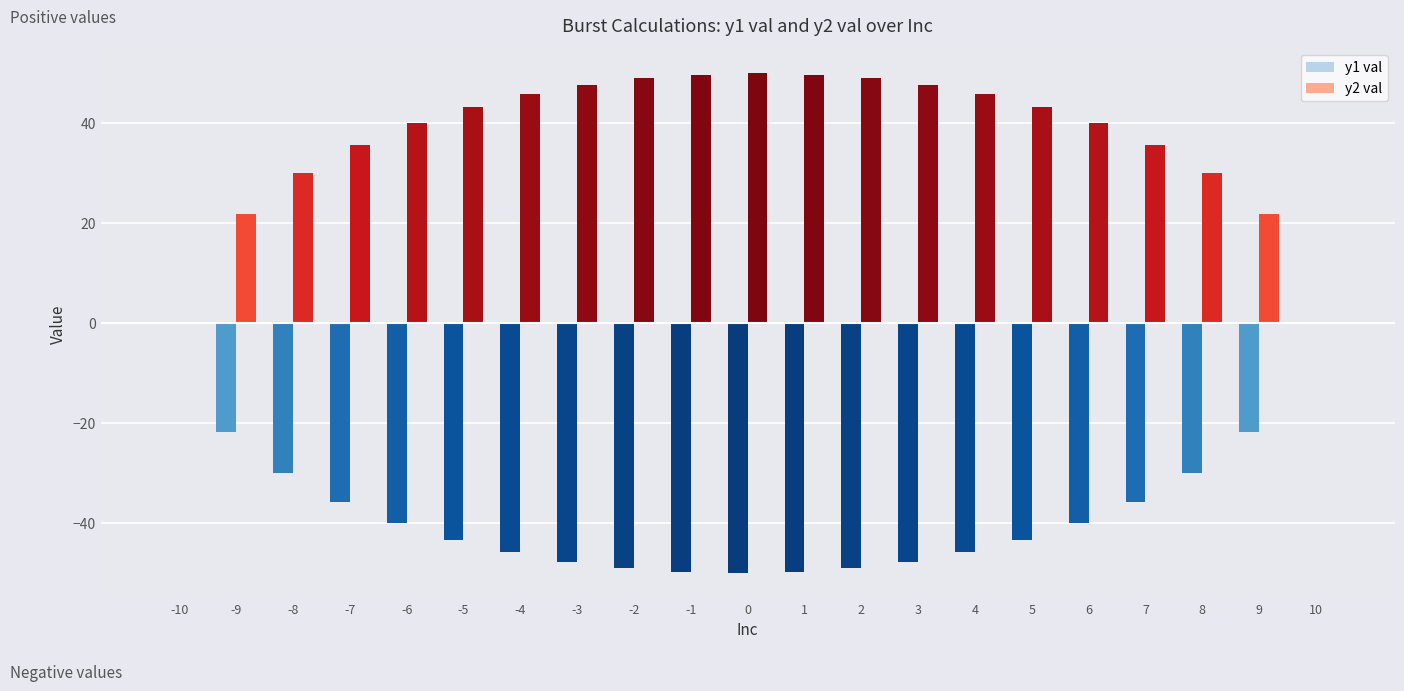

Reading left to right, extract all data points from this chart.

y1 val: -10=0.0	-9=-21.8	-8=-30.0	-7=-35.7	-6=-40.0	-5=-43.3	-4=-45.8	-3=-47.7	-2=-49.0	-1=-49.7	0=-50.0	1=-49.7	2=-49.0	3=-47.7	4=-45.8	5=-43.3	6=-40.0	7=-35.7	8=-30.0	9=-21.8	10=0.0
y2 val: -10=0.0	-9=21.8	-8=30.0	-7=35.7	-6=40.0	-5=43.3	-4=45.8	-3=47.7	-2=49.0	-1=49.7	0=50.0	1=49.7	2=49.0	3=47.7	4=45.8	5=43.3	6=40.0	7=35.7	8=30.0	9=21.8	10=0.0